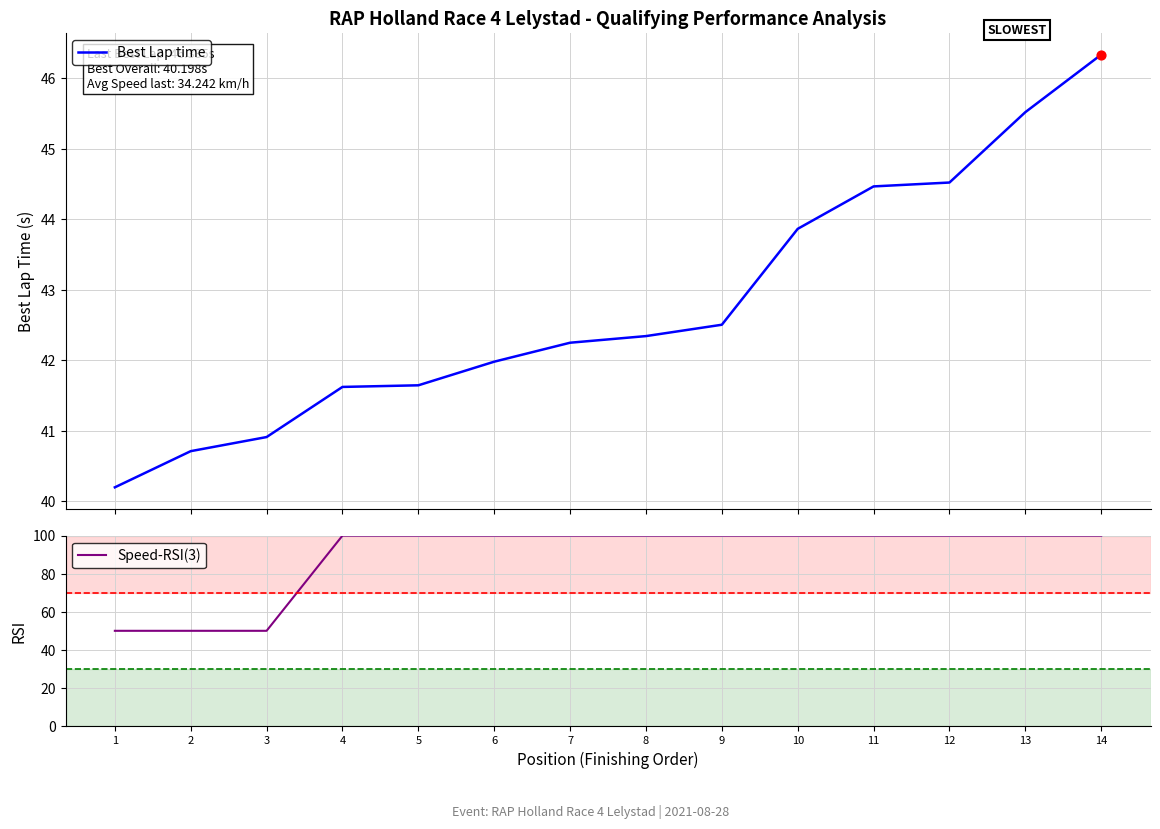

Which series contains the highest Y value?

Speed-RSI(3)